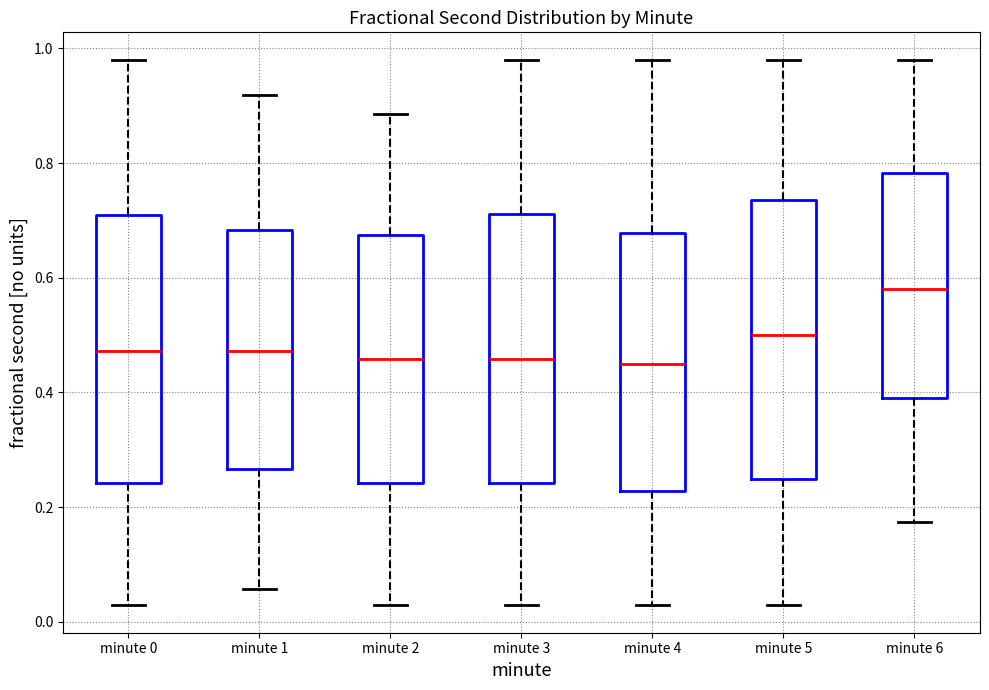

Reading left to right, transcribe this box plot: for each box, give where its median line is, the range the box spans, and where its two whiskers end, as read against the y-axis. The values are not printed on the chart, so give them approximately, as read against the axis.

minute 0: median 0.48, box 0.24 to 0.70, whiskers 0.02 to 0.98
minute 1: median 0.48, box 0.26 to 0.68, whiskers 0.06 to 0.92
minute 2: median 0.46, box 0.24 to 0.68, whiskers 0.02 to 0.88
minute 3: median 0.46, box 0.24 to 0.72, whiskers 0.02 to 0.98
minute 4: median 0.46, box 0.22 to 0.68, whiskers 0.02 to 0.98
minute 5: median 0.50, box 0.24 to 0.74, whiskers 0.02 to 0.98
minute 6: median 0.58, box 0.40 to 0.78, whiskers 0.18 to 0.98